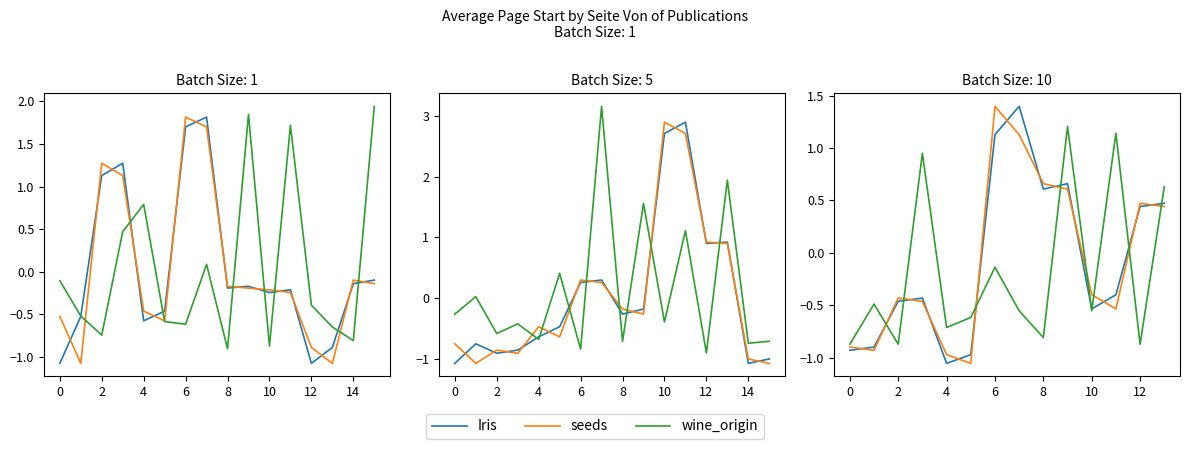

True or false: seeds and Iris intersect in this chart.

True